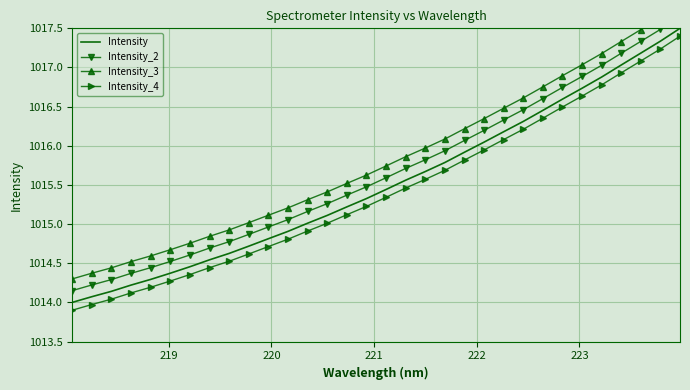

True or false: Intensity and Intensity_4 intersect in this chart.

False